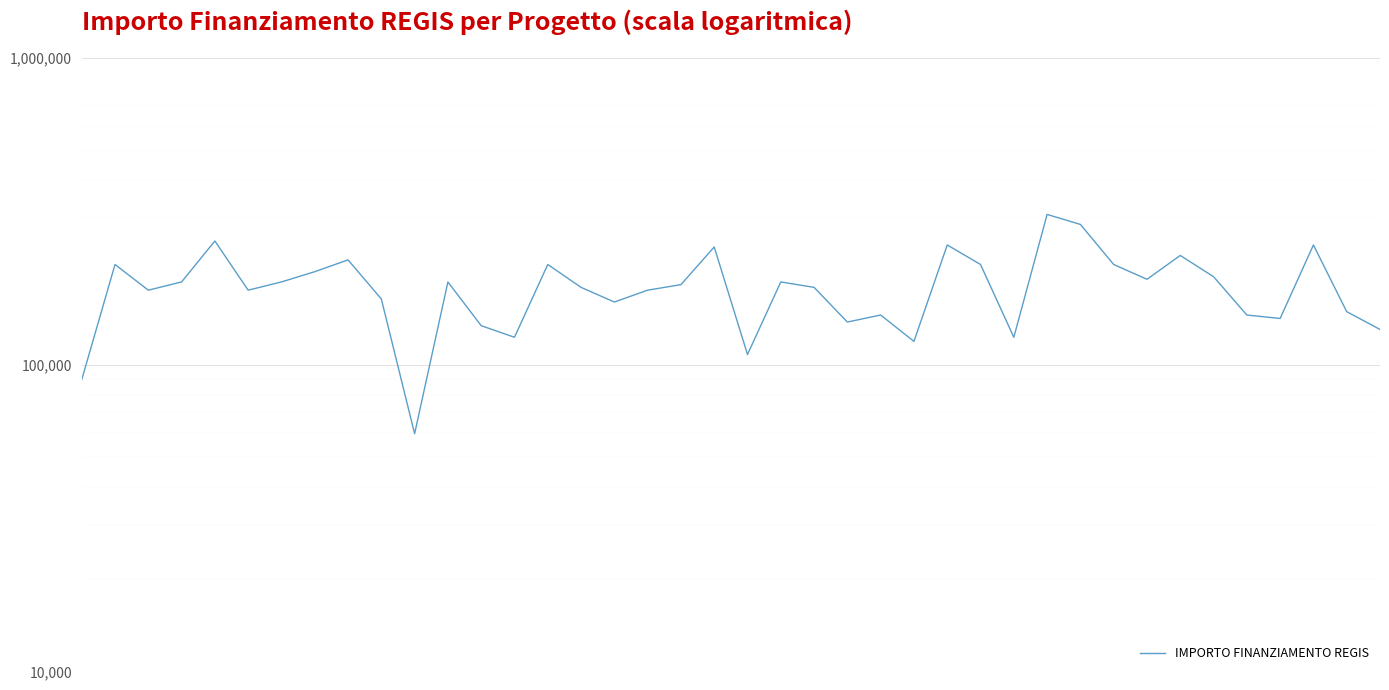

What is the maximum value shown in the chart?

309242.7